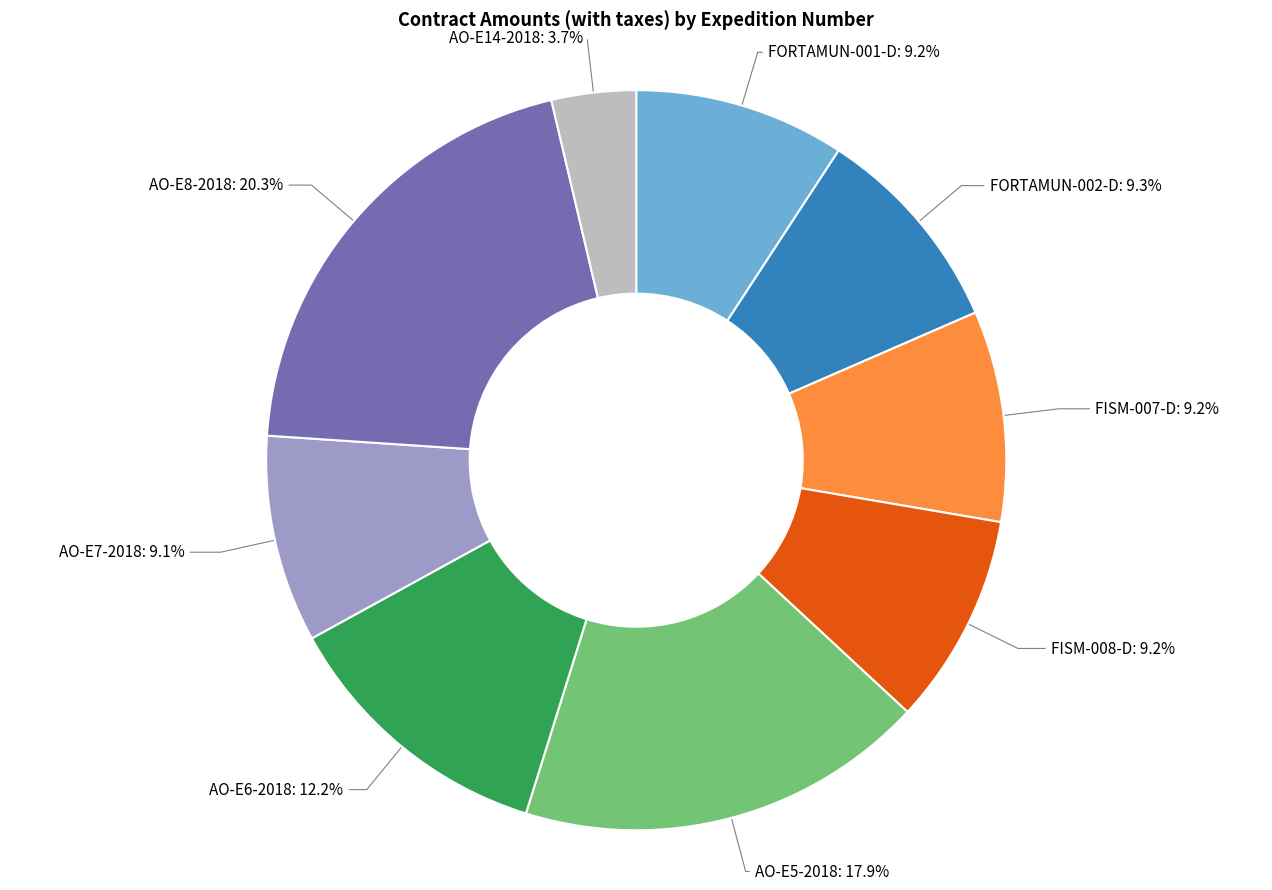

How many segments does this pie chart have?

9